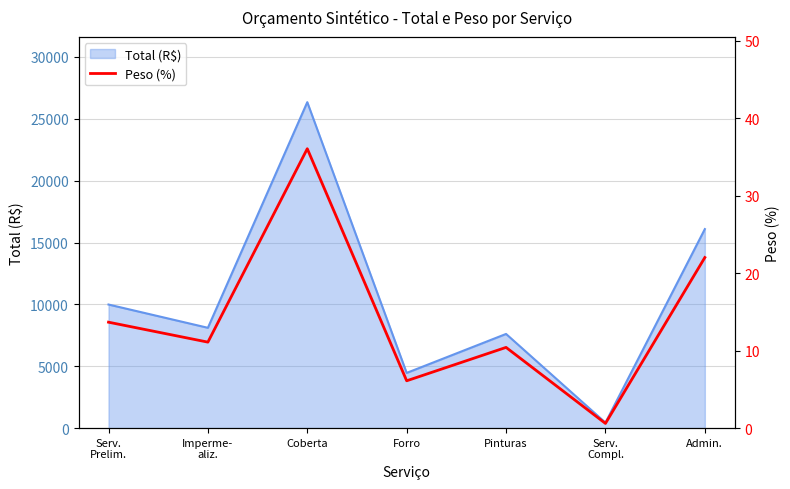

Reading left to right, extract all data points from this chart.

Serv.
Prelim.=13.7	Imperme-
aliz.=11.1	Coberta=36.1	Forro=6.1	Pinturas=10.4	Serv.
Compl.=0.6	Admin.=22.0